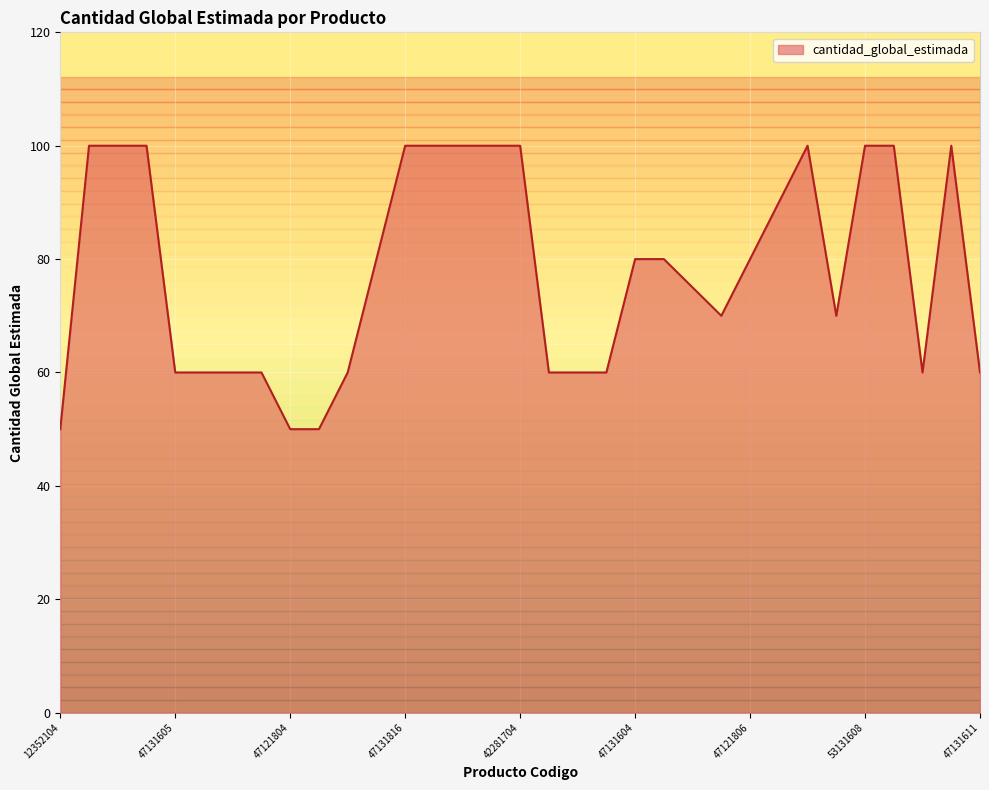

What is the difference between the maximum and minimum values?

50